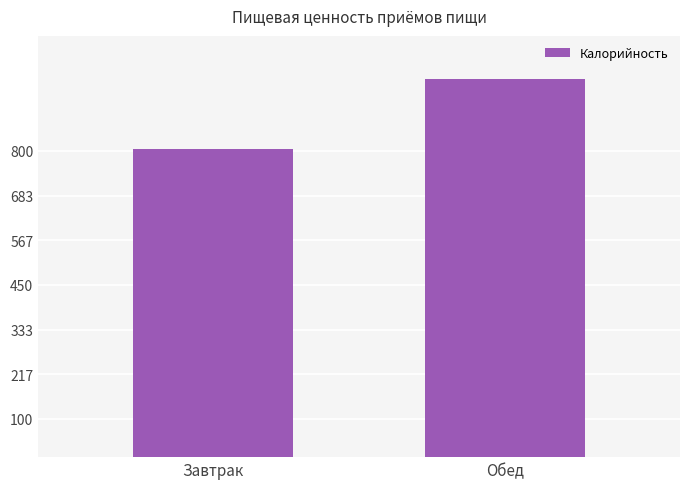

Reading left to right, extract all data points from this chart.

Завтрак=804.6	Обед=986.8